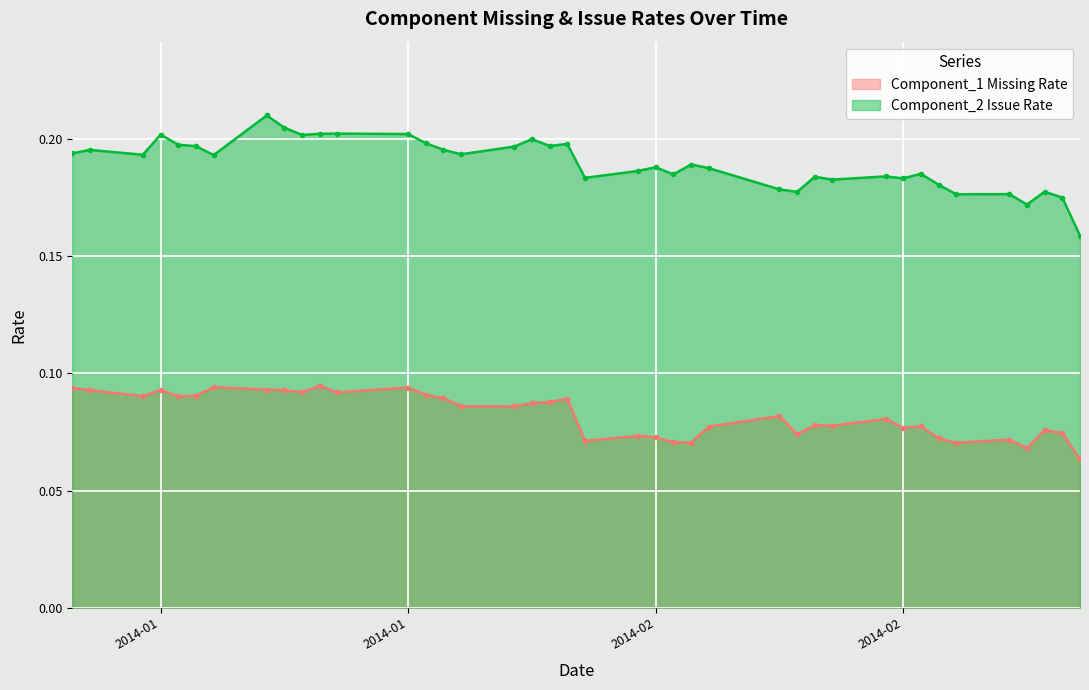

At which category is the sum across all series the highest?

2014-01-13